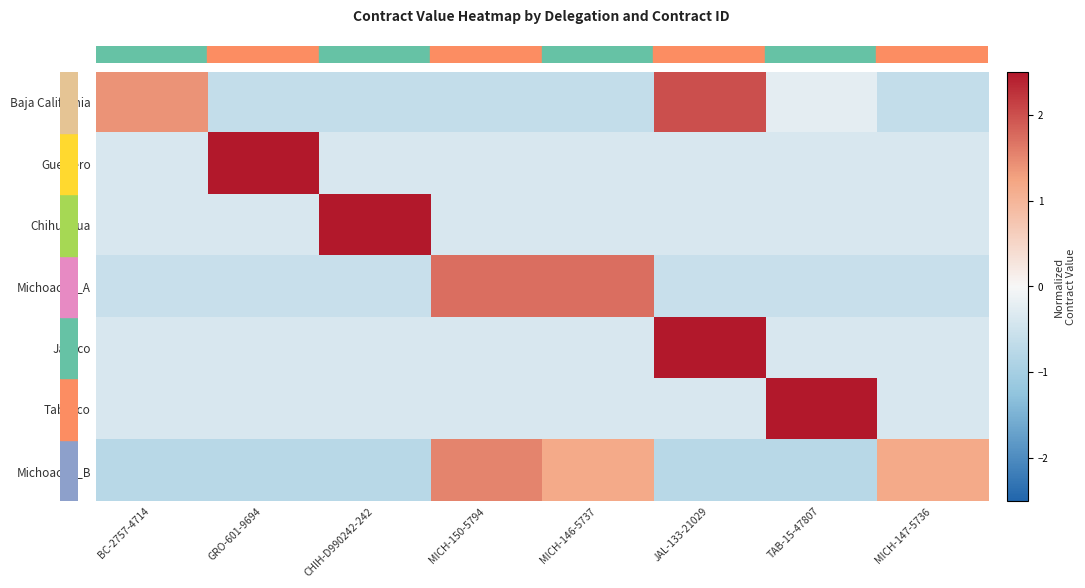

How many series are shown in this chart?

7